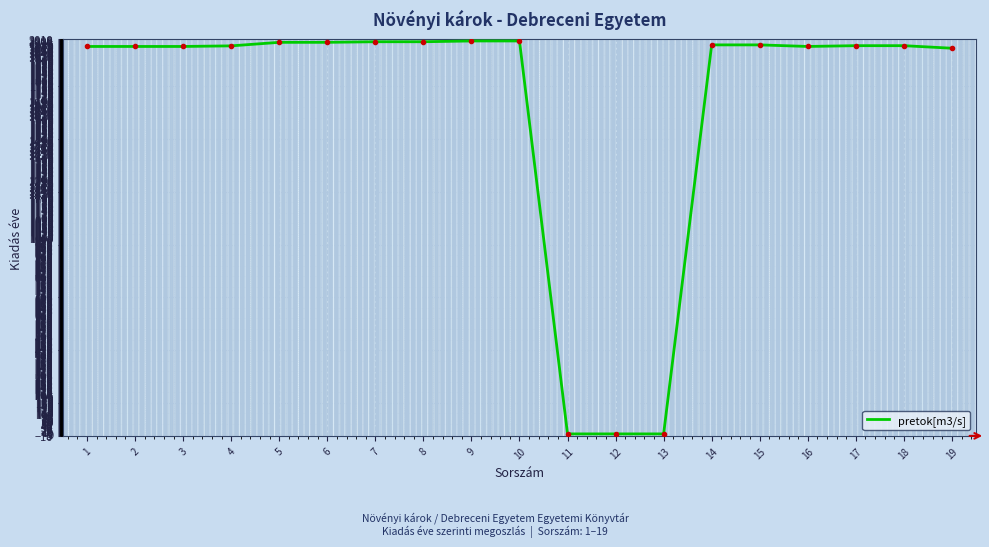

The value at 16 is 1974. True or false?

True